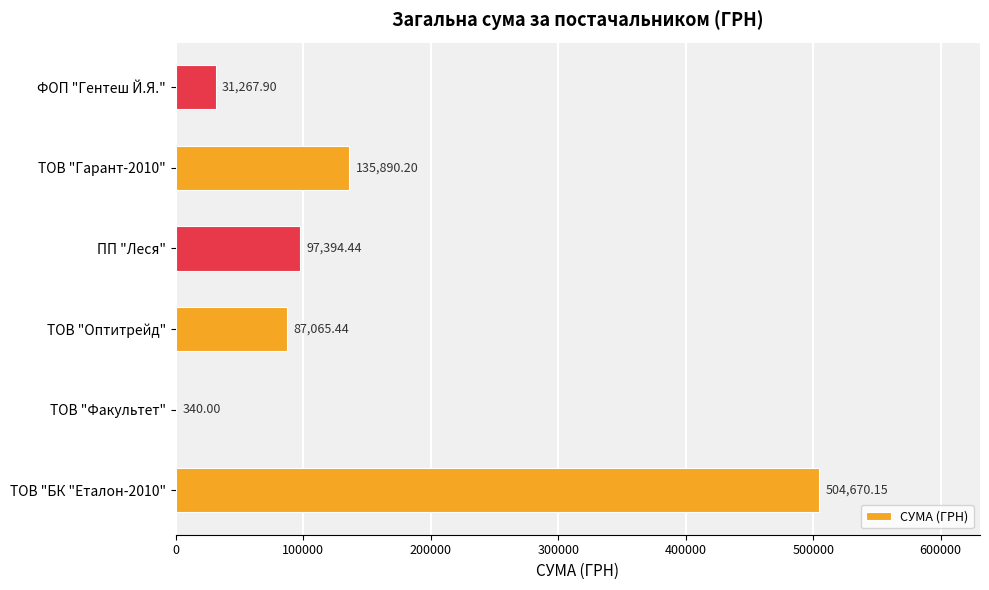

What is the sum of the values at ТОВ "БК "Еталон-2010" and ТОВ "Оптитрейд"?

591735.6